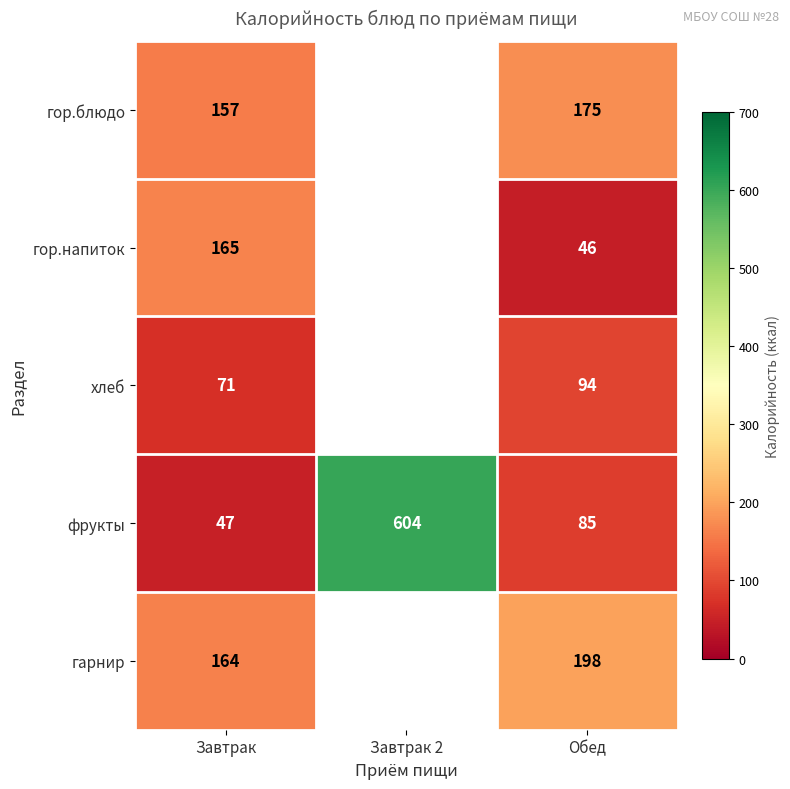

At which category is the sum across all series the highest?

Завтрак